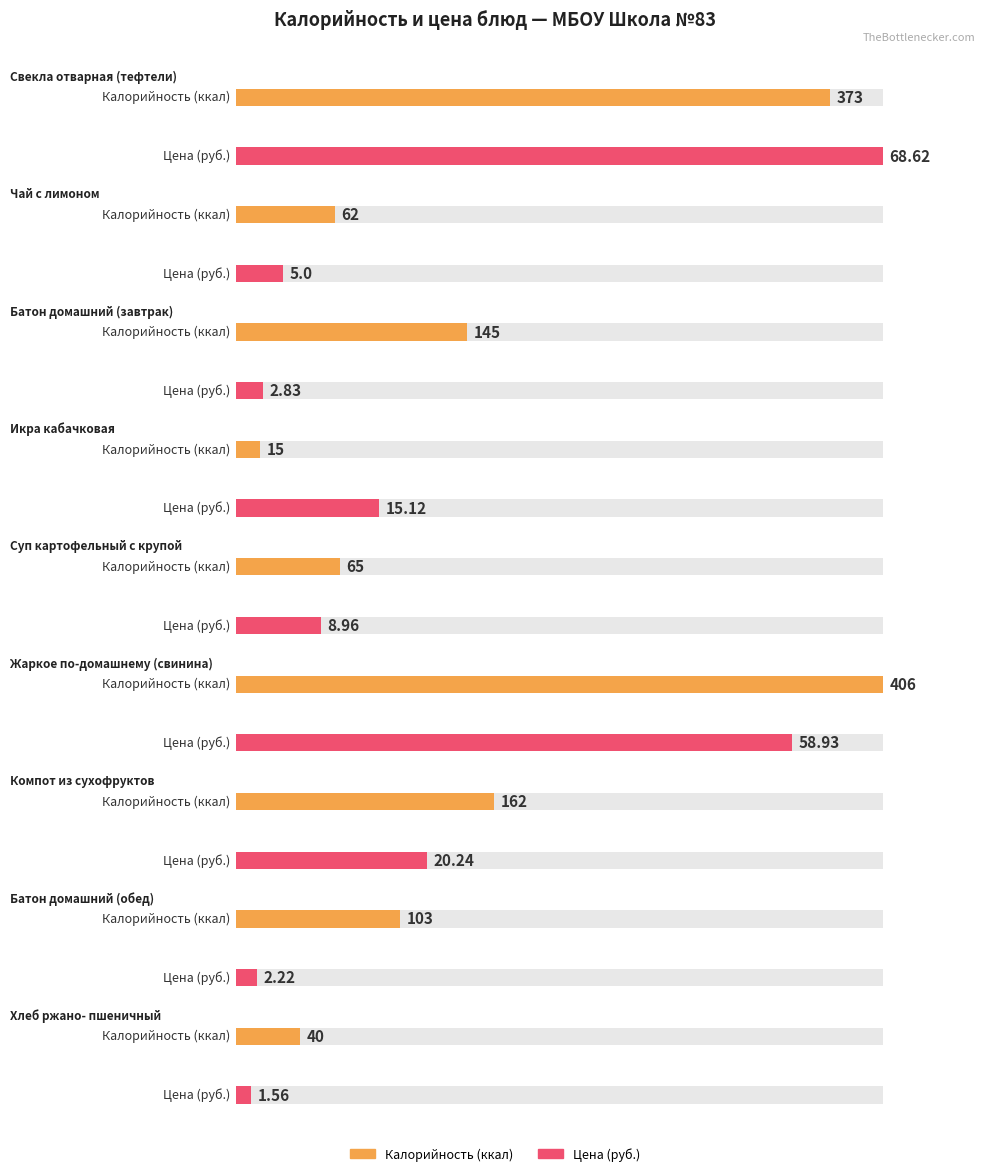

Between Свекла отварная
(тефтели) and Хлеб ржано-
пшеничный, which series saw the biggest shift?

Калорийность